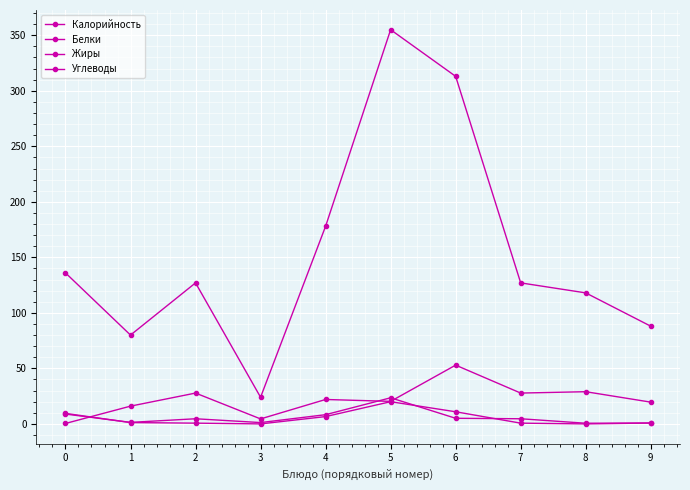

Count the number of categories in the chart.

10